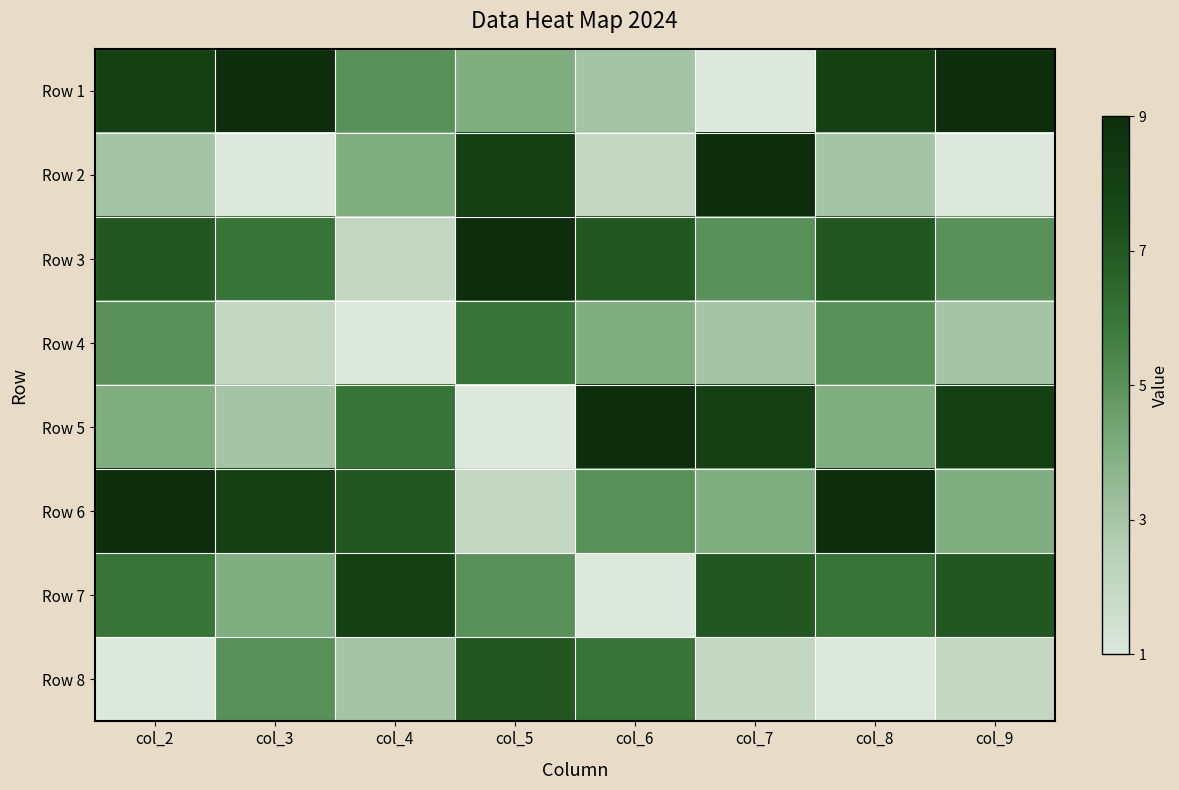

Reading left to right, transcribe all the data shown in this chart.

Row 1: col_2=8	col_3=9	col_4=5	col_5=4	col_6=3	col_7=1	col_8=8	col_9=9
Row 2: col_2=3	col_3=1	col_4=4	col_5=8	col_6=2	col_7=9	col_8=3	col_9=1
Row 3: col_2=7	col_3=6	col_4=2	col_5=9	col_6=7	col_7=5	col_8=7	col_9=5
Row 4: col_2=5	col_3=2	col_4=1	col_5=6	col_6=4	col_7=3	col_8=5	col_9=3
Row 5: col_2=4	col_3=3	col_4=6	col_5=1	col_6=9	col_7=8	col_8=4	col_9=8
Row 6: col_2=9	col_3=8	col_4=7	col_5=2	col_6=5	col_7=4	col_8=9	col_9=4
Row 7: col_2=6	col_3=4	col_4=8	col_5=5	col_6=1	col_7=7	col_8=6	col_9=7
Row 8: col_2=1	col_3=5	col_4=3	col_5=7	col_6=6	col_7=2	col_8=1	col_9=2